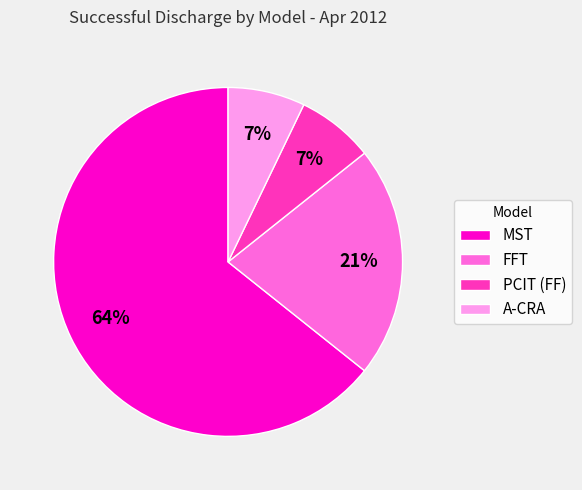

What is the ratio of the value at A-CRA to the value at FFT?

0.3